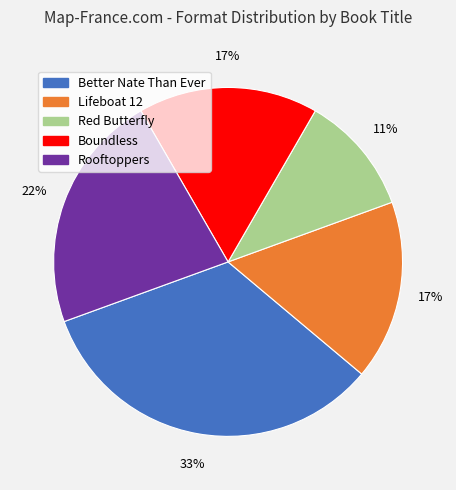

Between Rooftoppers and Boundless, which is larger?

Rooftoppers